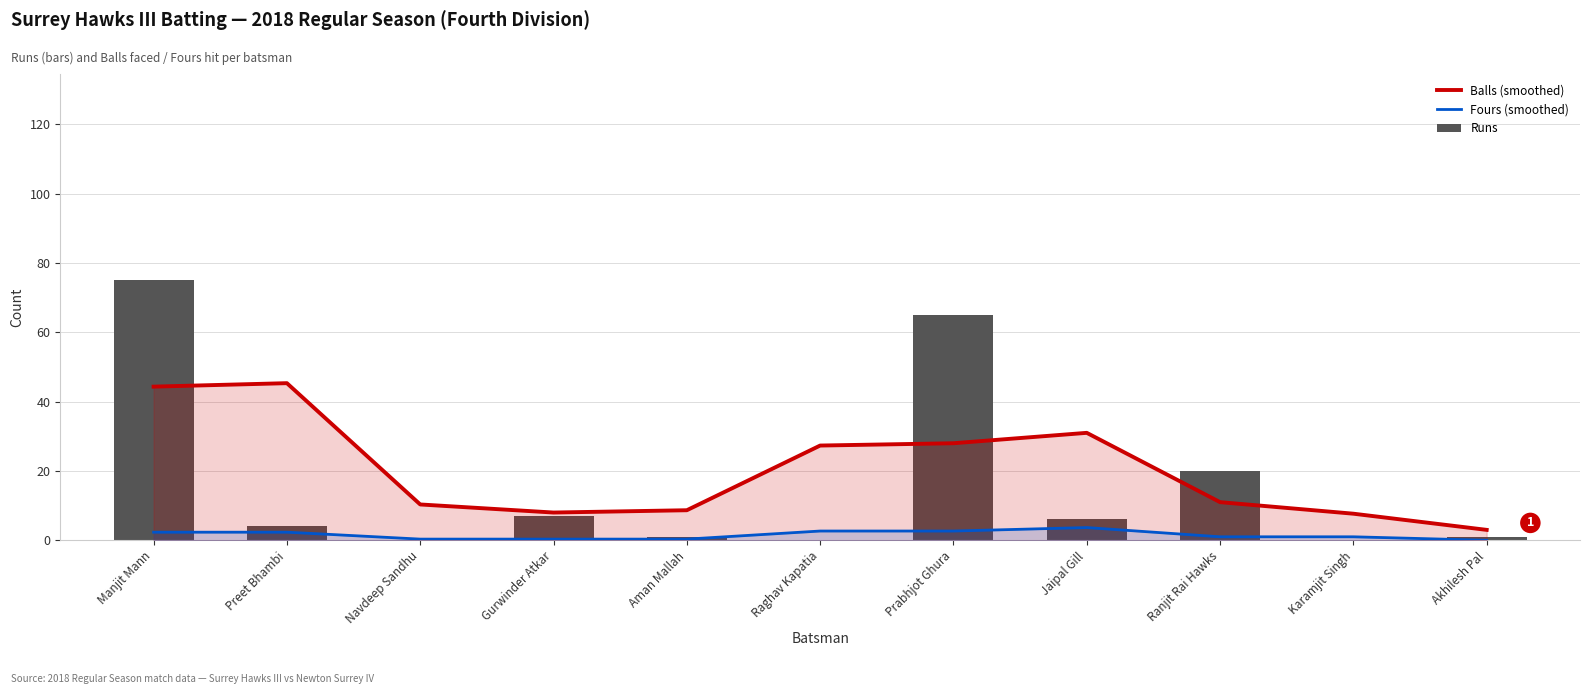

Between Ranjit Rai Hawks and Prabhjot Ghura, which is larger?

Prabhjot Ghura